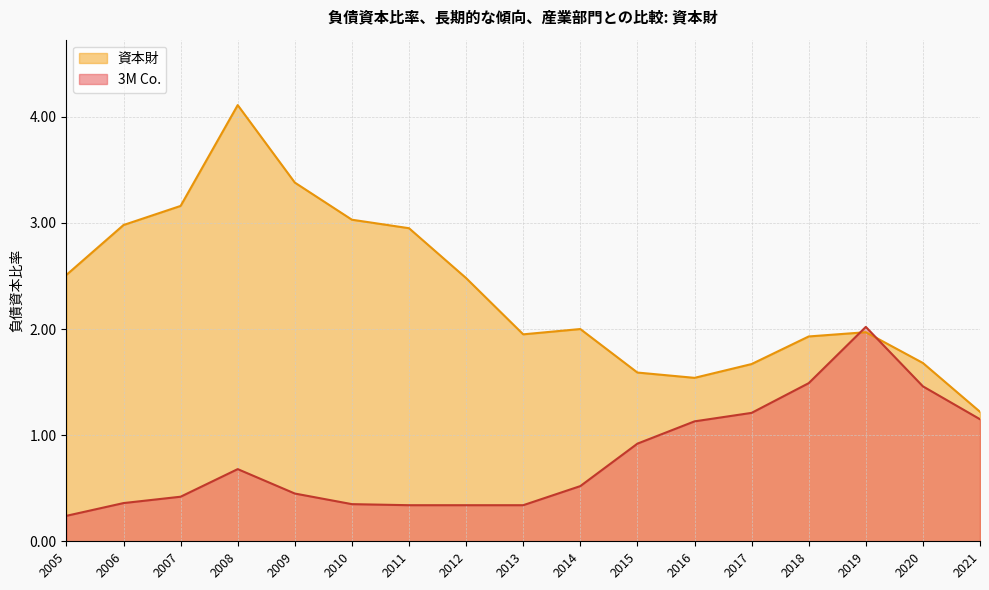

At which label is 資本財 closest to 2?

2014